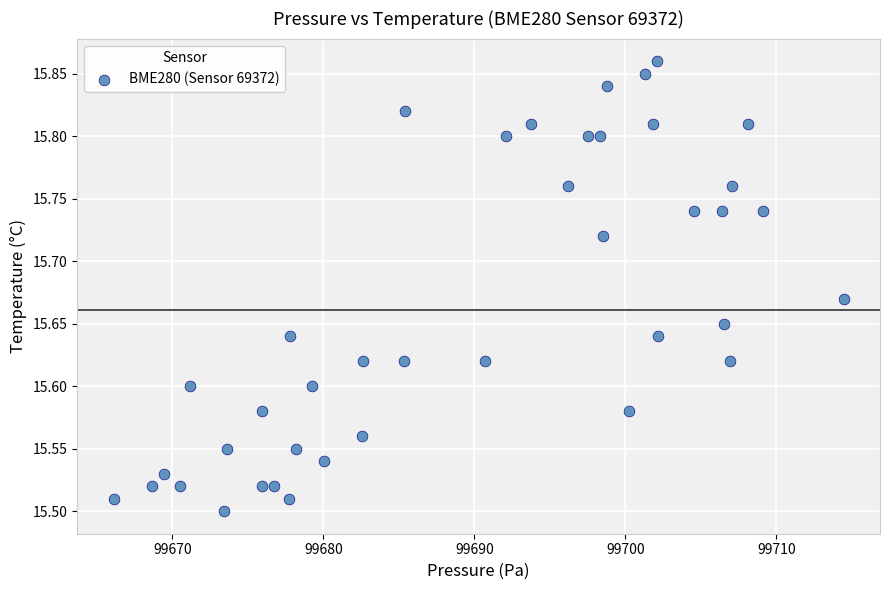

What is the range of Y values (max minus min)?

0.4